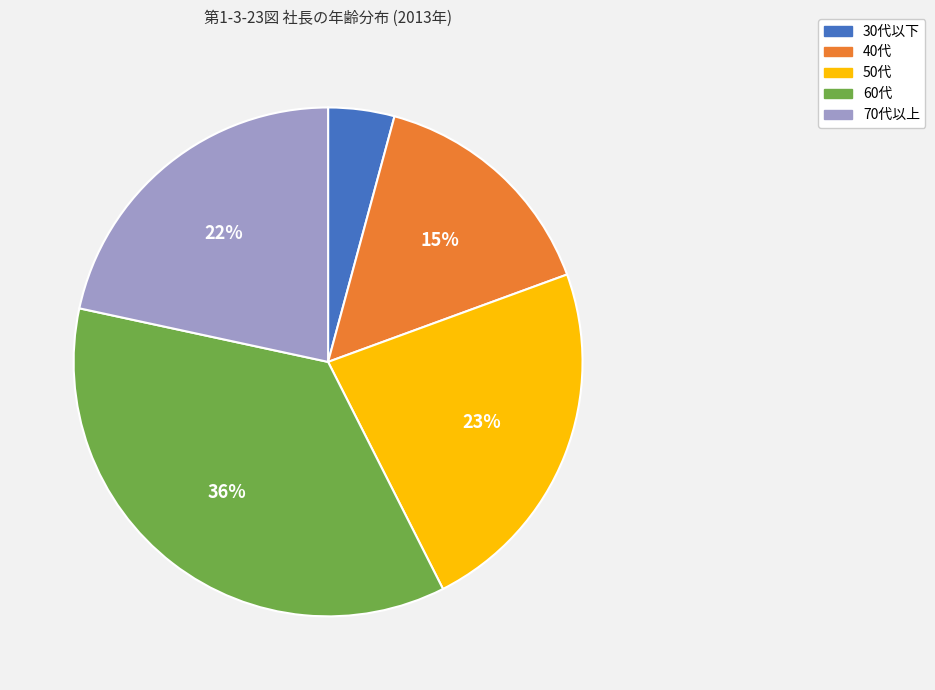

Rank the categories by value from lowest to highest.

30代以下, 40代, 70代以上, 50代, 60代